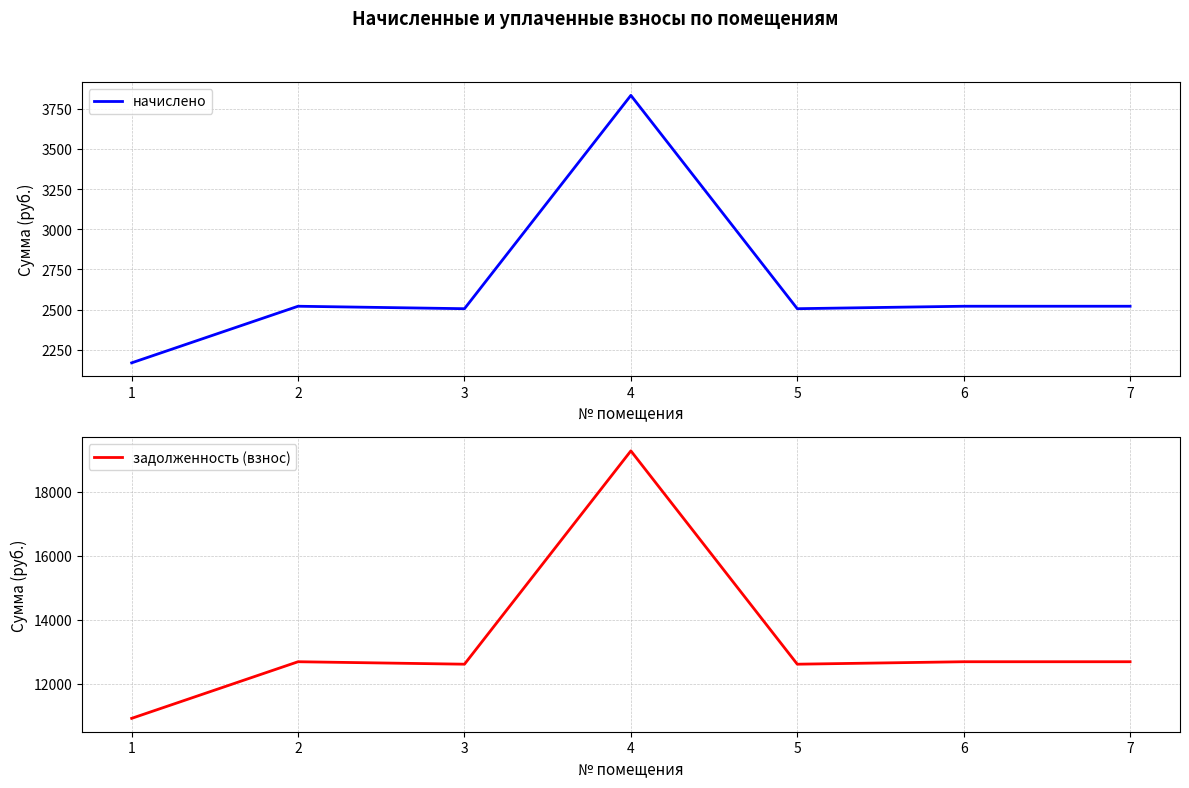

Which category has the highest value in the задолженность (взнос) series?

4